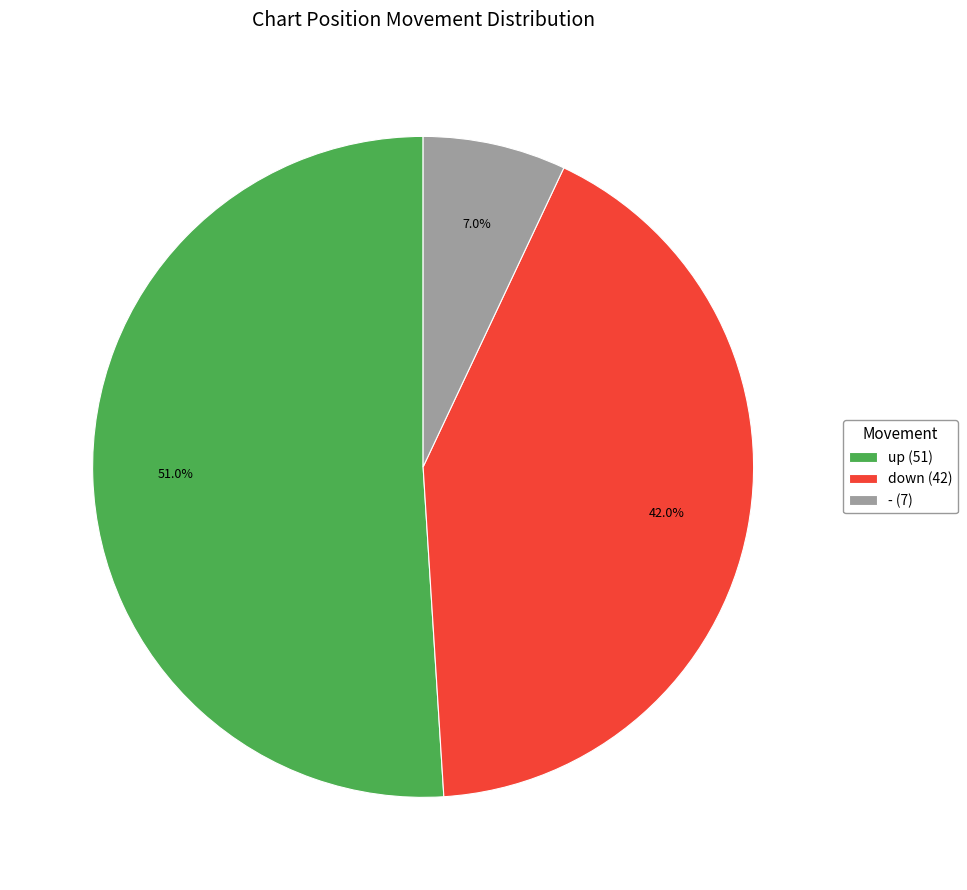

To the nearest percent, what portion does - represent?

7%